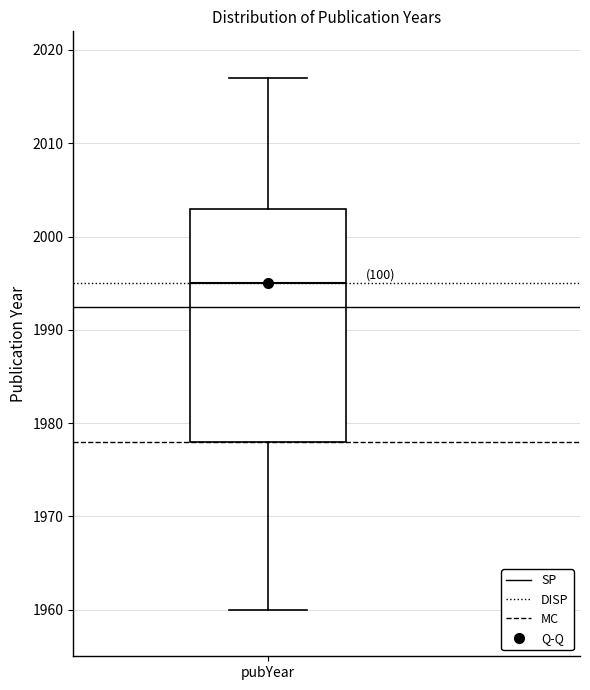

Read this box plot against the y-axis: the position of the median line, the range covered by the box, and the ends of both whiskers. The values are not printed on the chart, so give them approximately, as read against the axis.

median 1995, box 1978 to 2003, whiskers 1960 to 2017